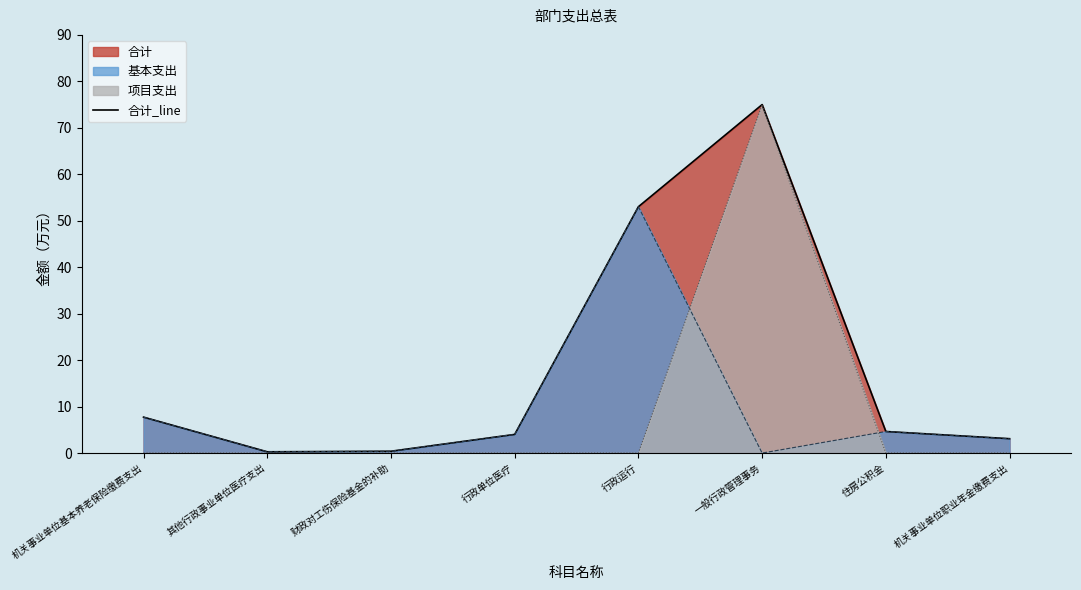

Reading left to right, transcribe all the data shown in this chart.

7.7	0.3	0.4	4.0	53.0	75.0	4.6	3.1